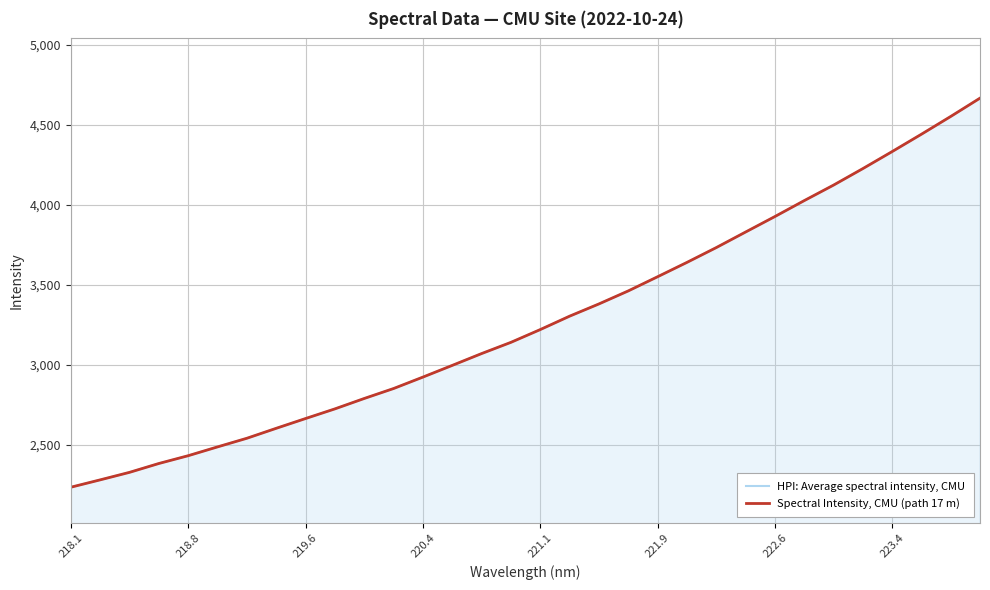

What is the minimum value for HPI: Average spectral intensity, CMU?

2236.2